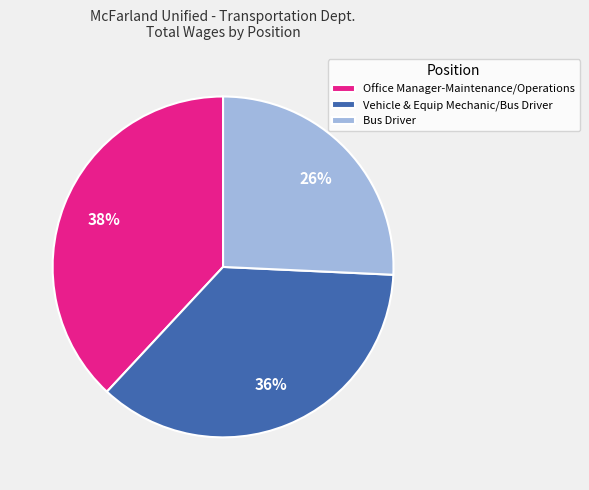

How many segments does this pie chart have?

3